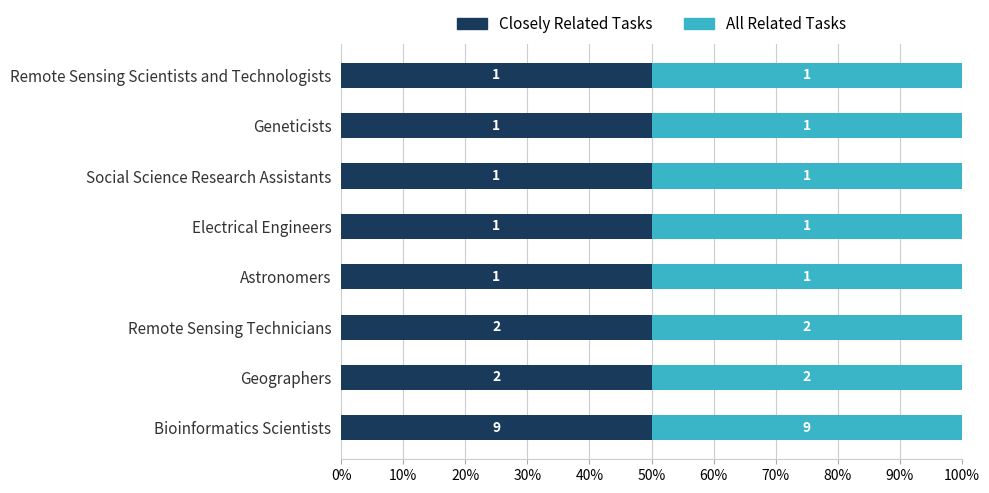

What is the average value of the All Related Tasks series?

2